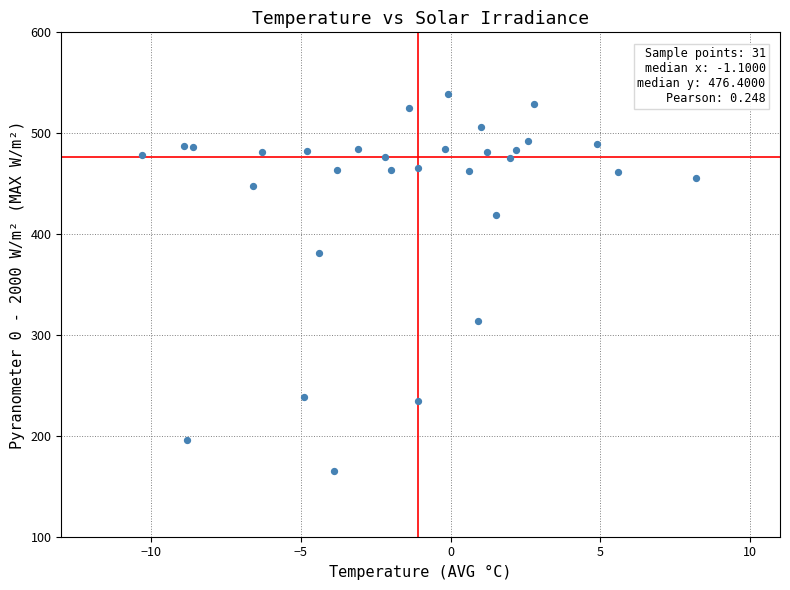

What is the range of X values (max minus min)?

18.5